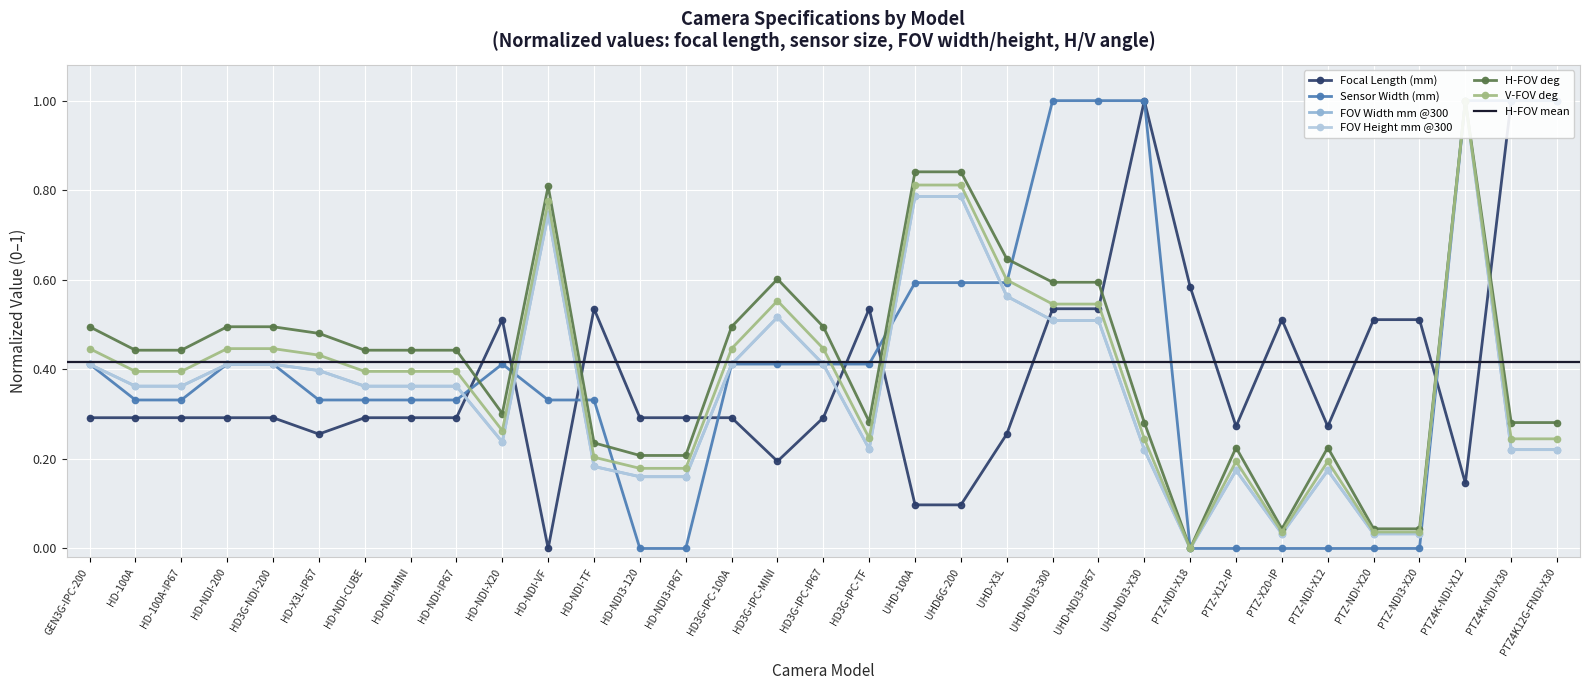

True or false: H-FOV deg has a value of 0.2 at PTZ-X12-IP.

True